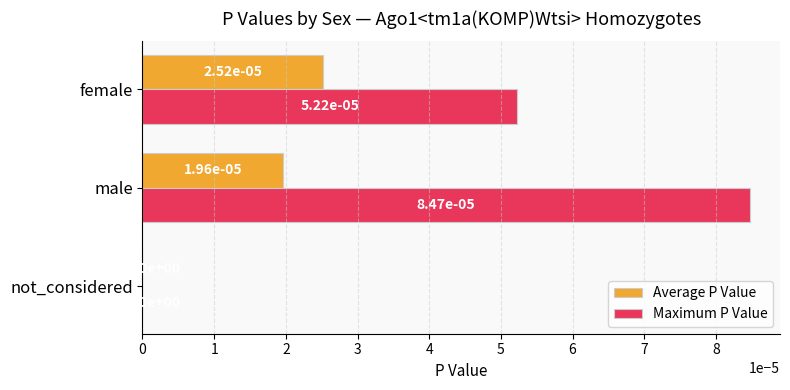

What are all the series names shown in the legend?

Average P Value, Maximum P Value